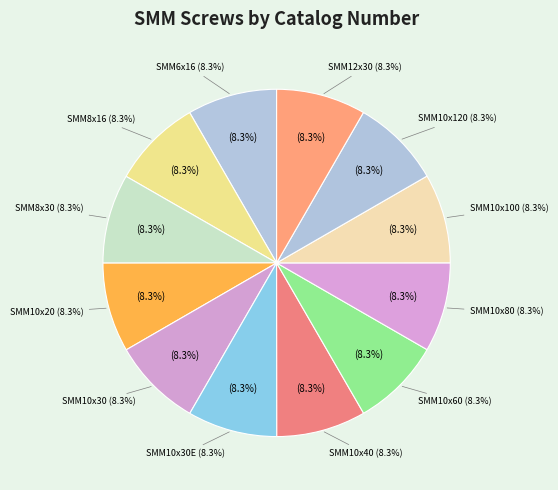

To the nearest percent, what is the combined percentage of SMM10x60 and SMM10x30?

17%